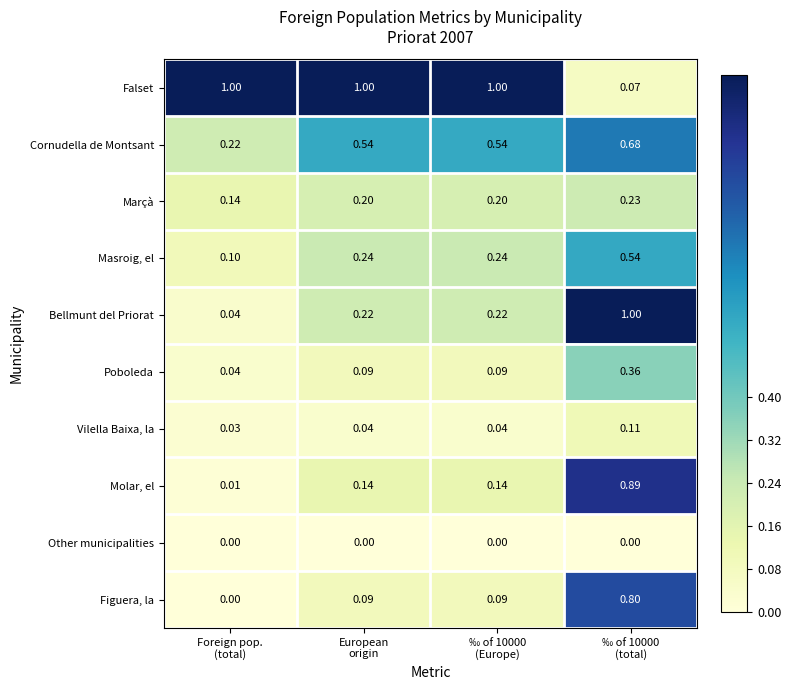

Which series has the largest total across all categories?

Falset